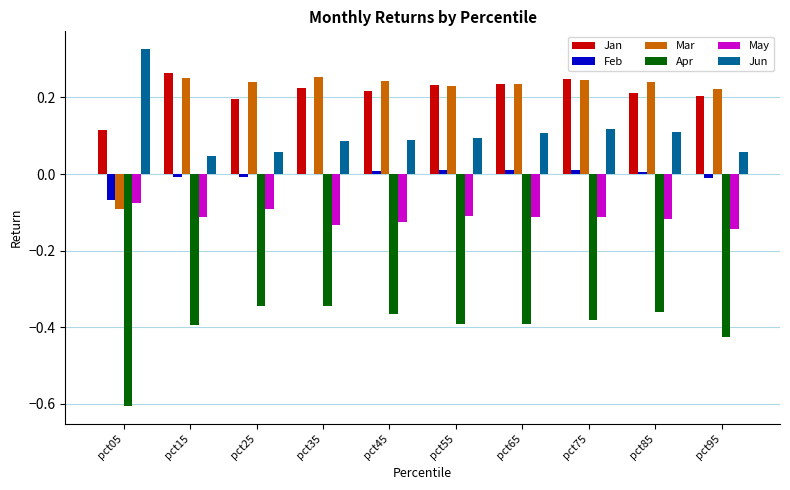

At which category does the chart reach its peak across all series?

pct05